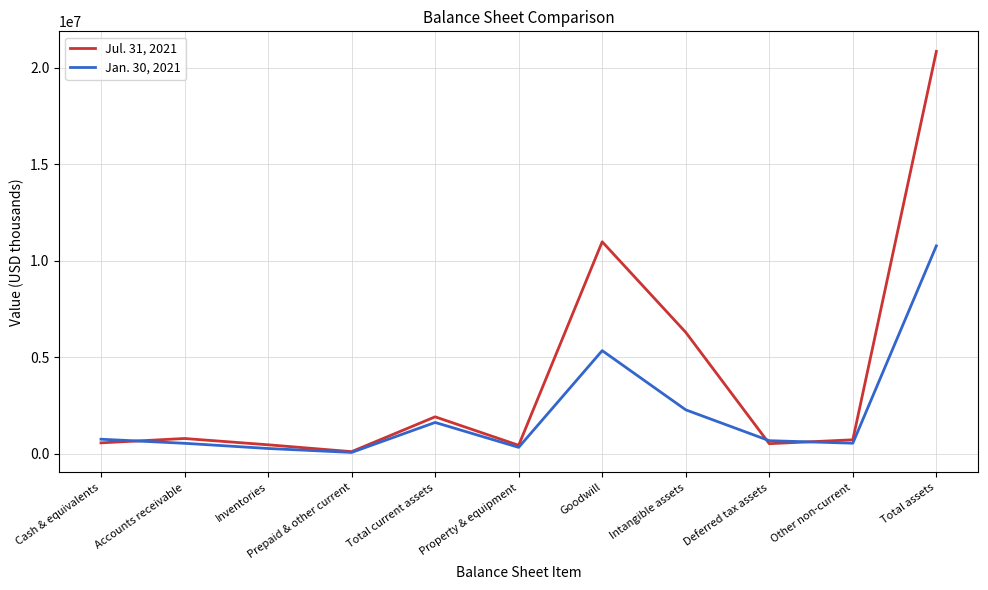

List the series in order of their peak value, lowest first.

Jan. 30, 2021, Jul. 31, 2021